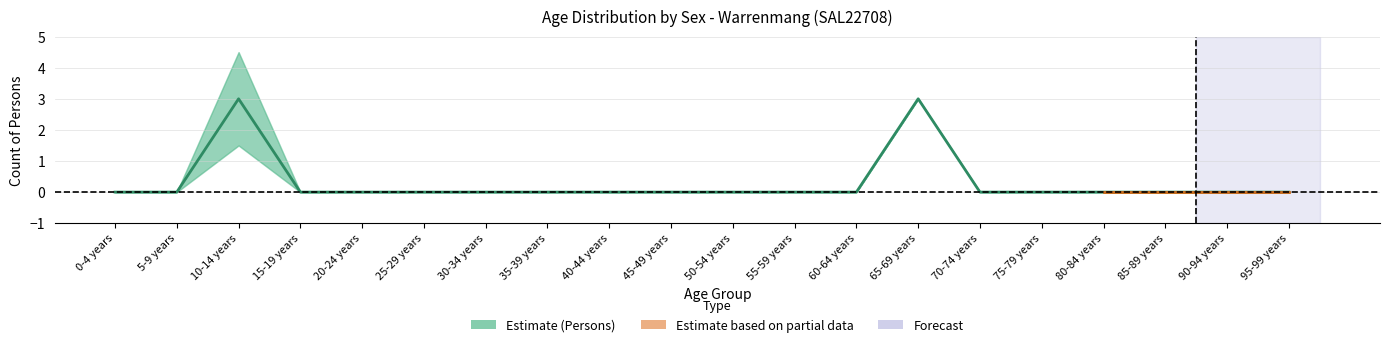

Reading right to left, transcribe all the data shown in this chart.

95-99 years=0	90-94 years=0	85-89 years=0	80-84 years=0	75-79 years=0	70-74 years=0	65-69 years=3	60-64 years=0	55-59 years=0	50-54 years=0	45-49 years=0	40-44 years=0	35-39 years=0	30-34 years=0	25-29 years=0	20-24 years=0	15-19 years=0	10-14 years=3	5-9 years=0	0-4 years=0